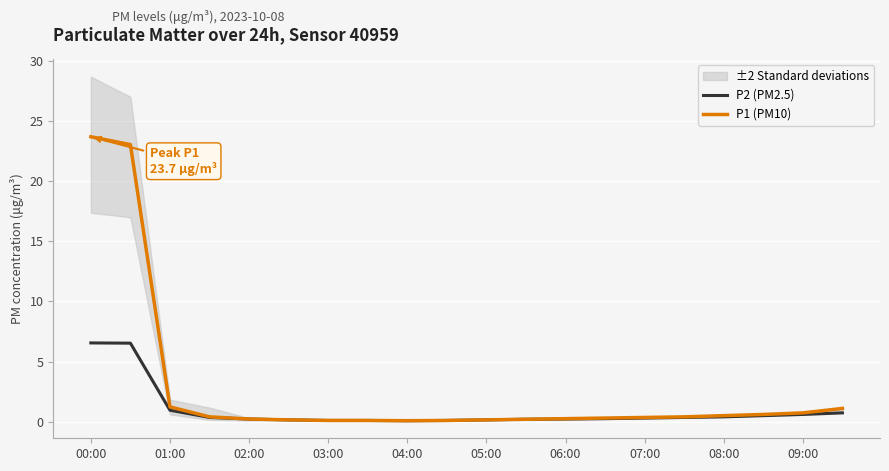

What is the maximum value for P2 (PM2.5)?

6.5